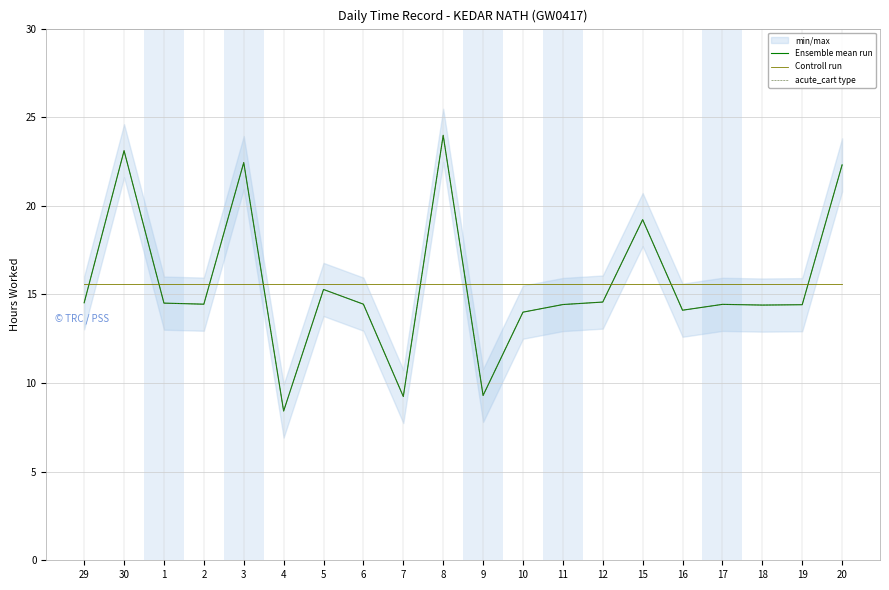

What is the value of the Ensemble mean run point at the 20th from the left?

22.3